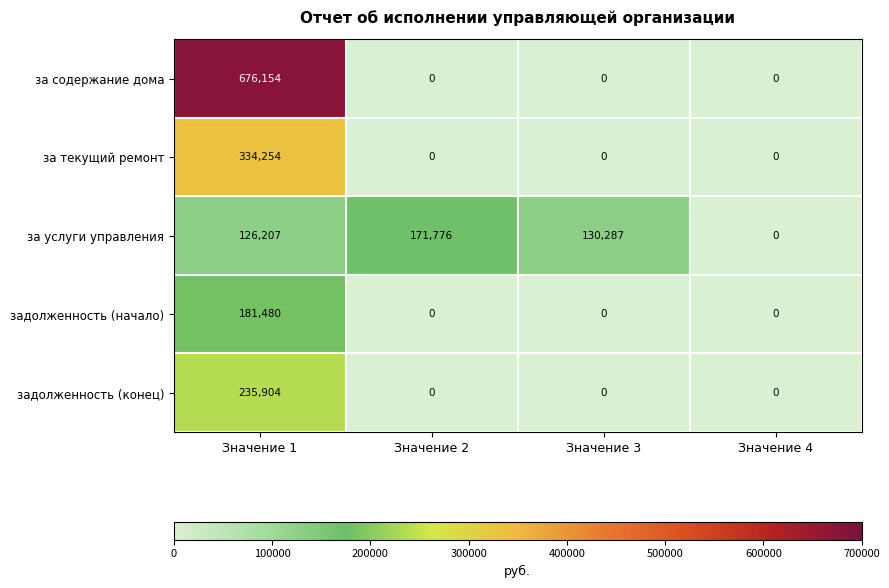

What is the total value across all series at Значение 2?

171776